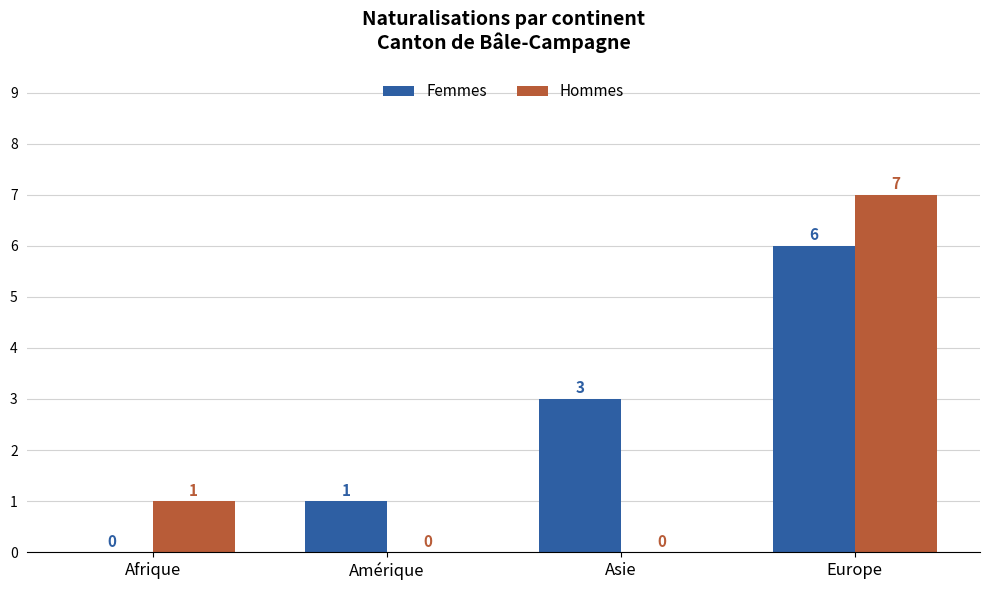

What is the maximum value for Hommes?

7